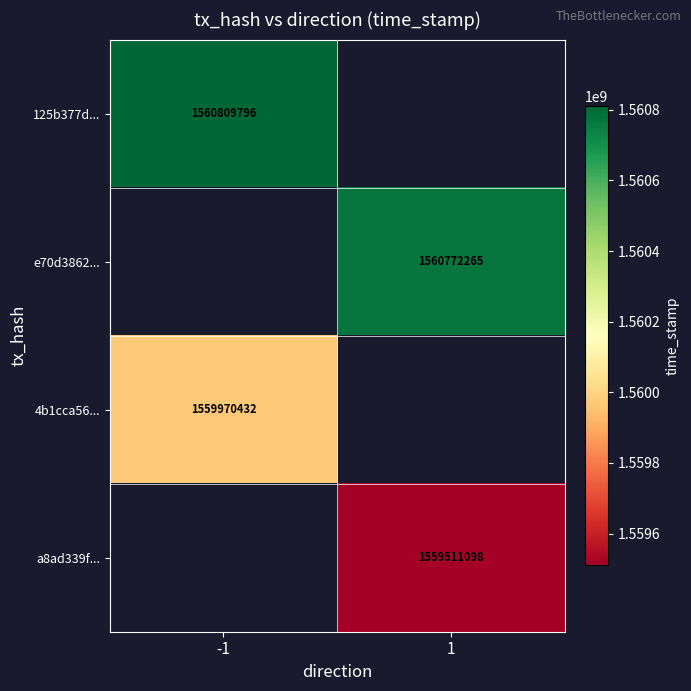

The e70d3862... series shows 1560772265 at 1. True or false?

True